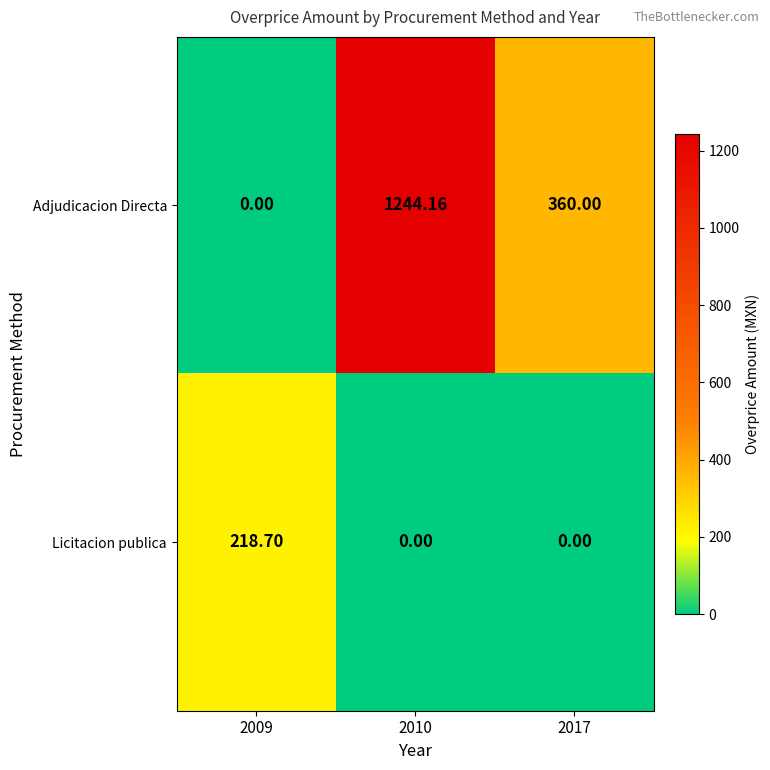

How many values in the Licitacion publica series exceed 0?

1